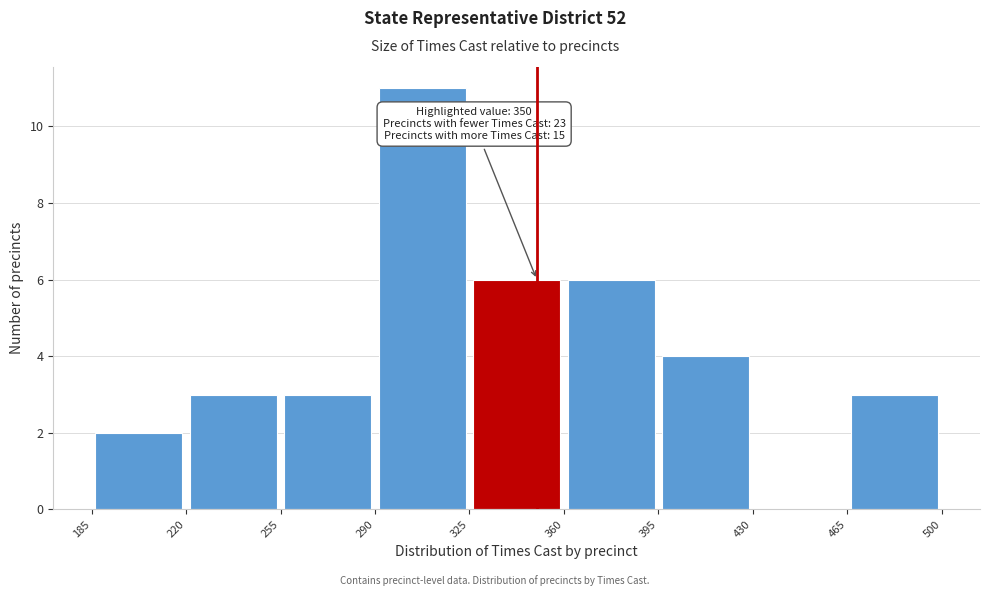

Which range on the x-axis has the tallest bar?

290 to 325